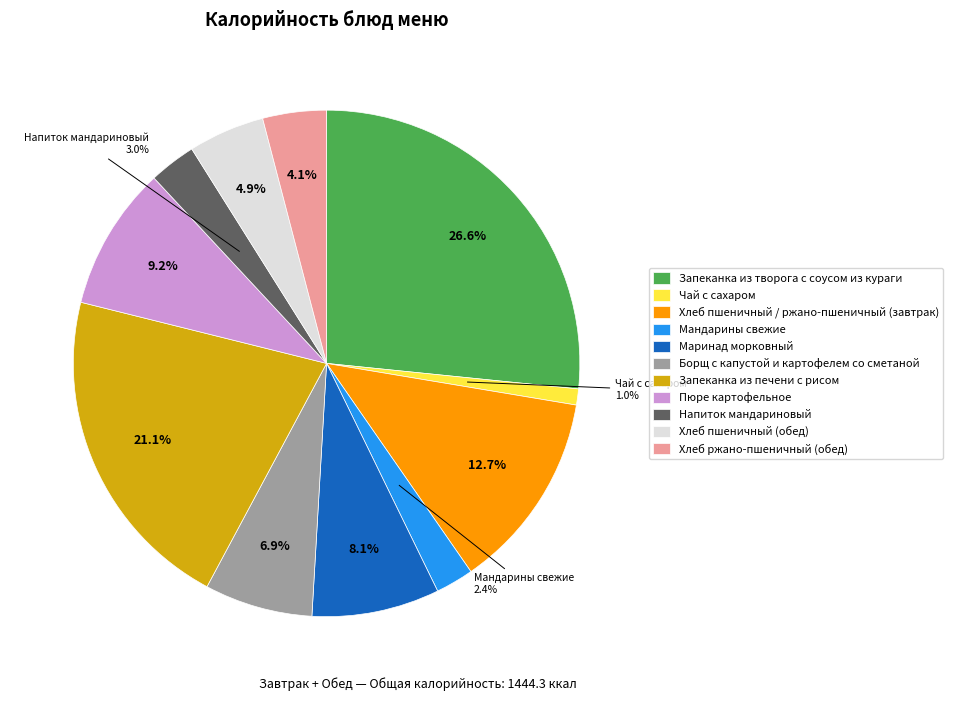

Which has a higher value, Мандарины свежие or Маринад морковный?

Маринад морковный